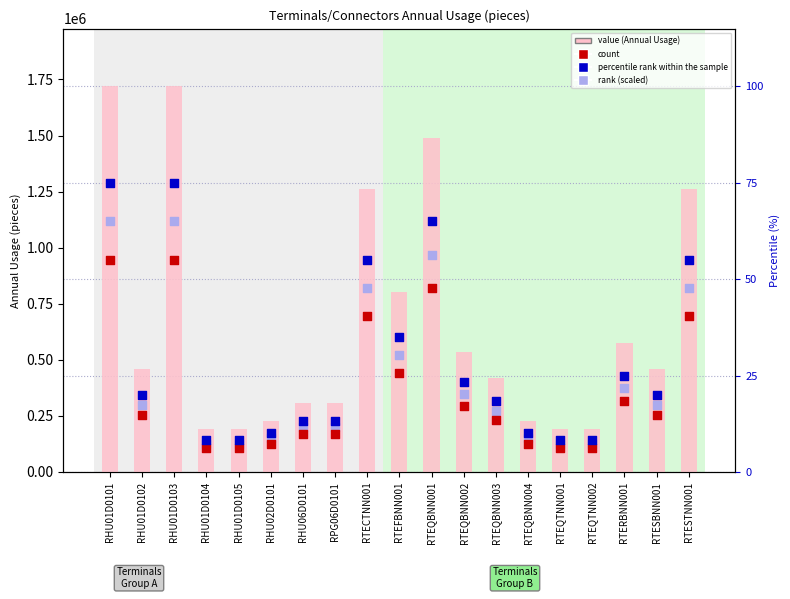

Which series has the widest spread of Y values?

Annual Usage (pieces)